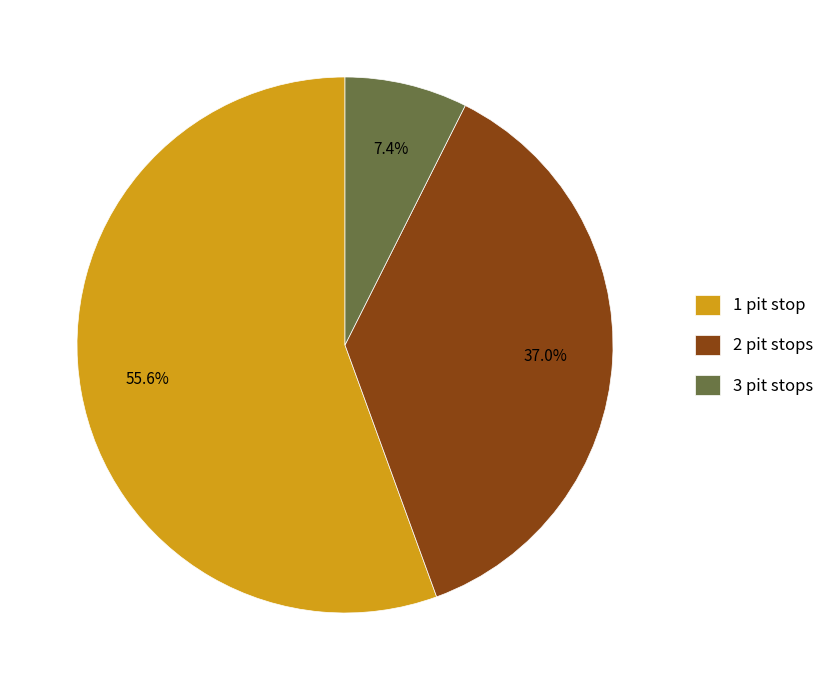

What is the ratio of the value at 1 pit stop to the value at 3 pit stops?

7.5